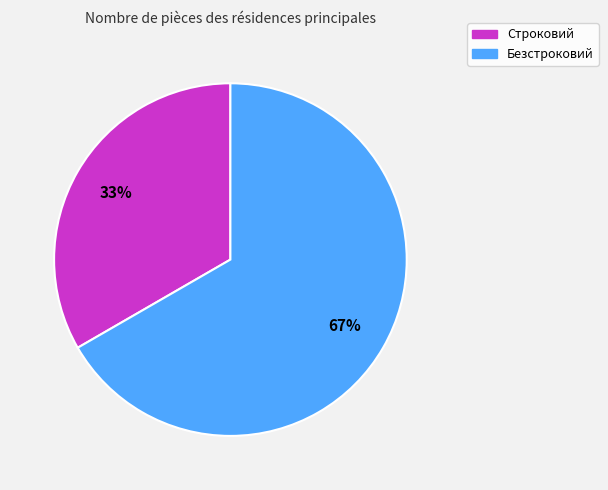

Count the number of slices in the pie.

2